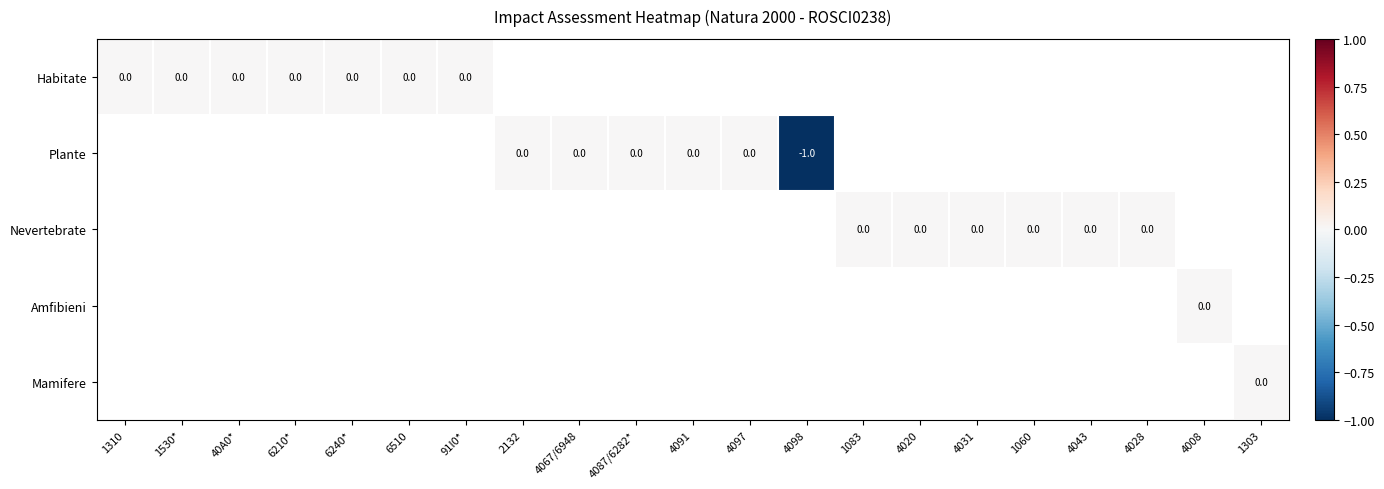

Is it true that Plante equals -1 at 4098?

True